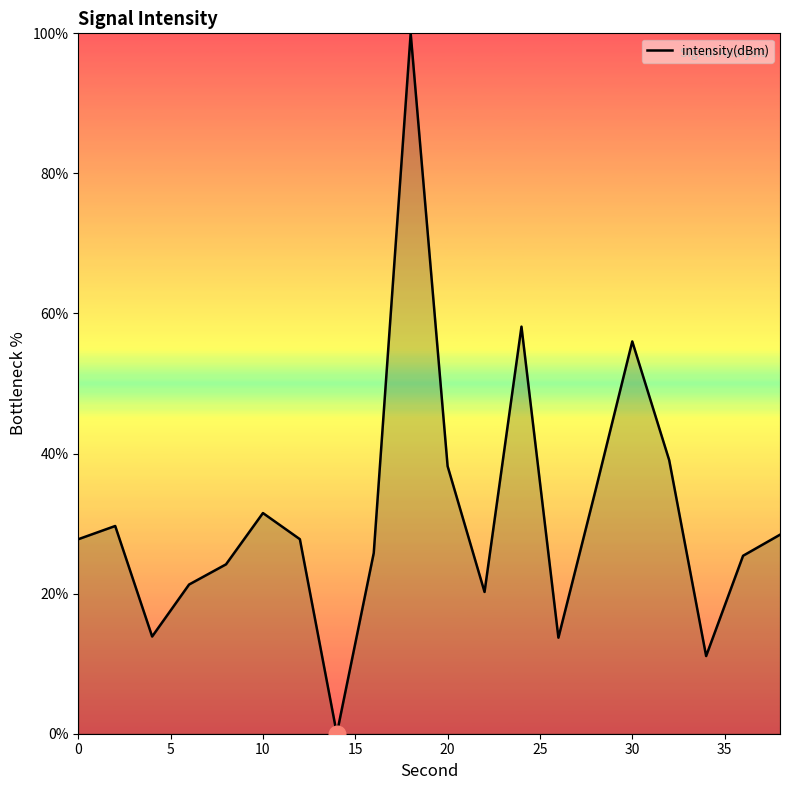

The value at 10 is 31.5. True or false?

True